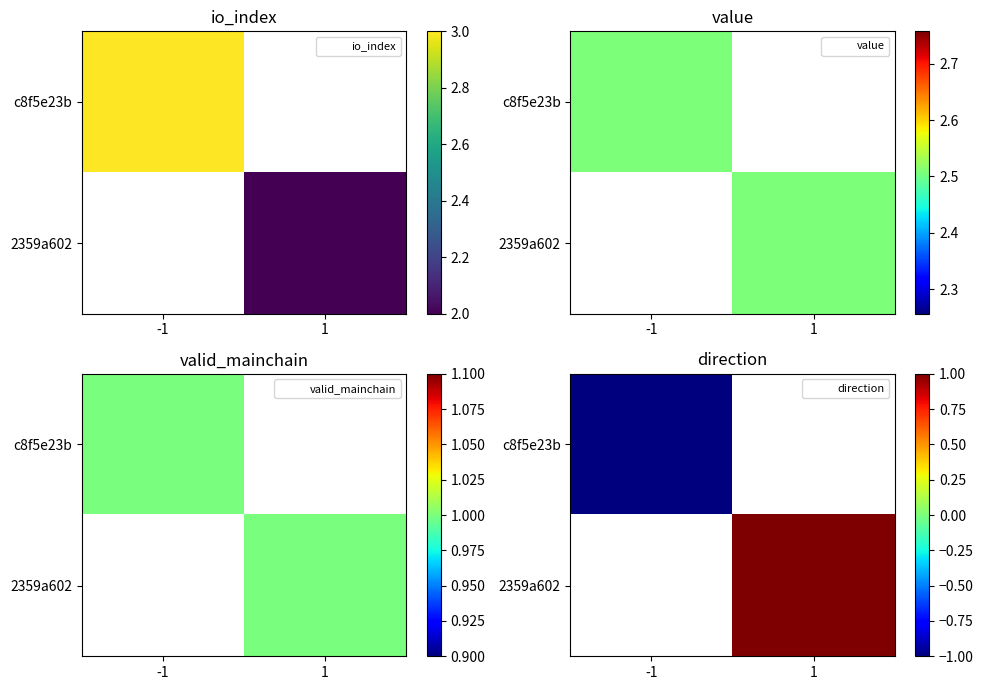

Count the number of categories in the chart.

2